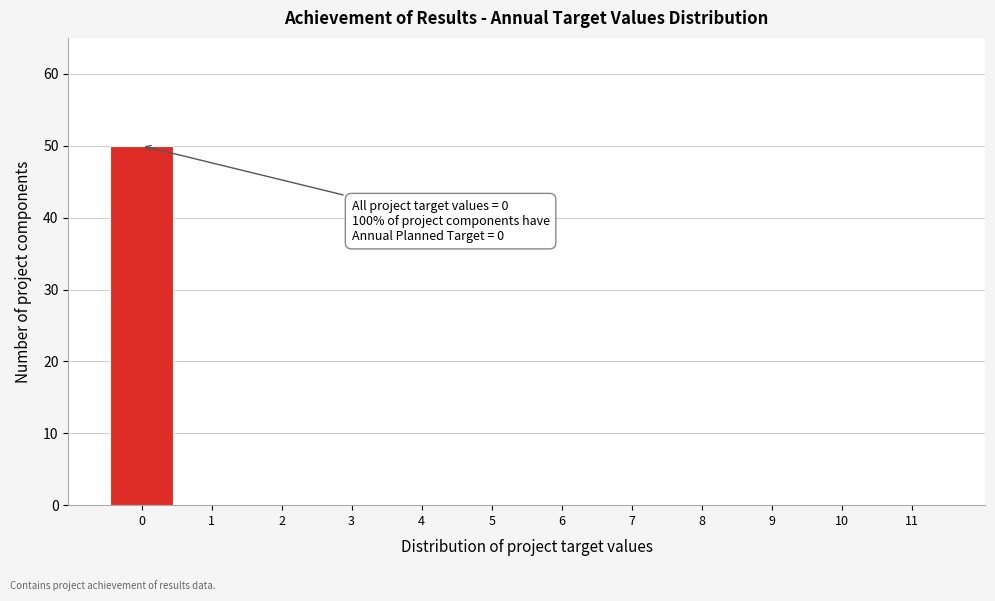

Which range on the x-axis has the tallest bar?

-0.5 to 0.5